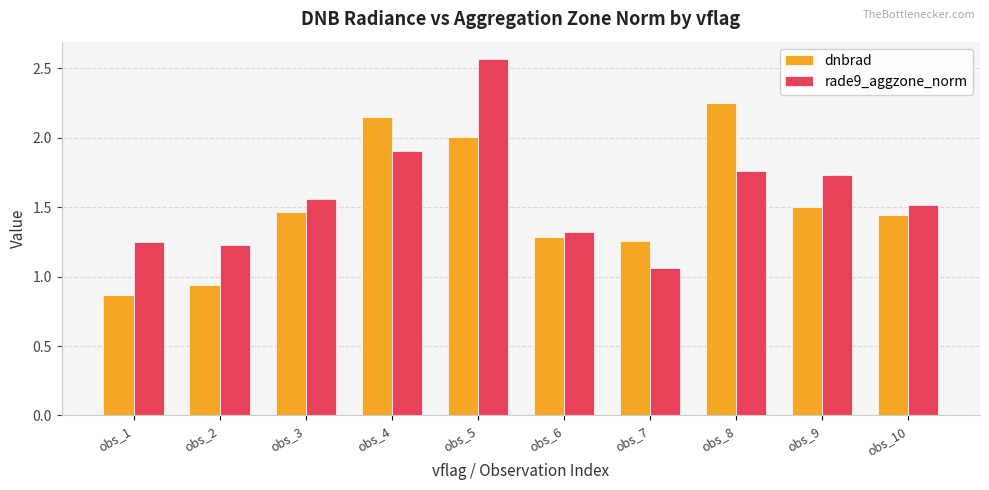

The value of dnbrad at obs_2 is 0.2. True or false?

False